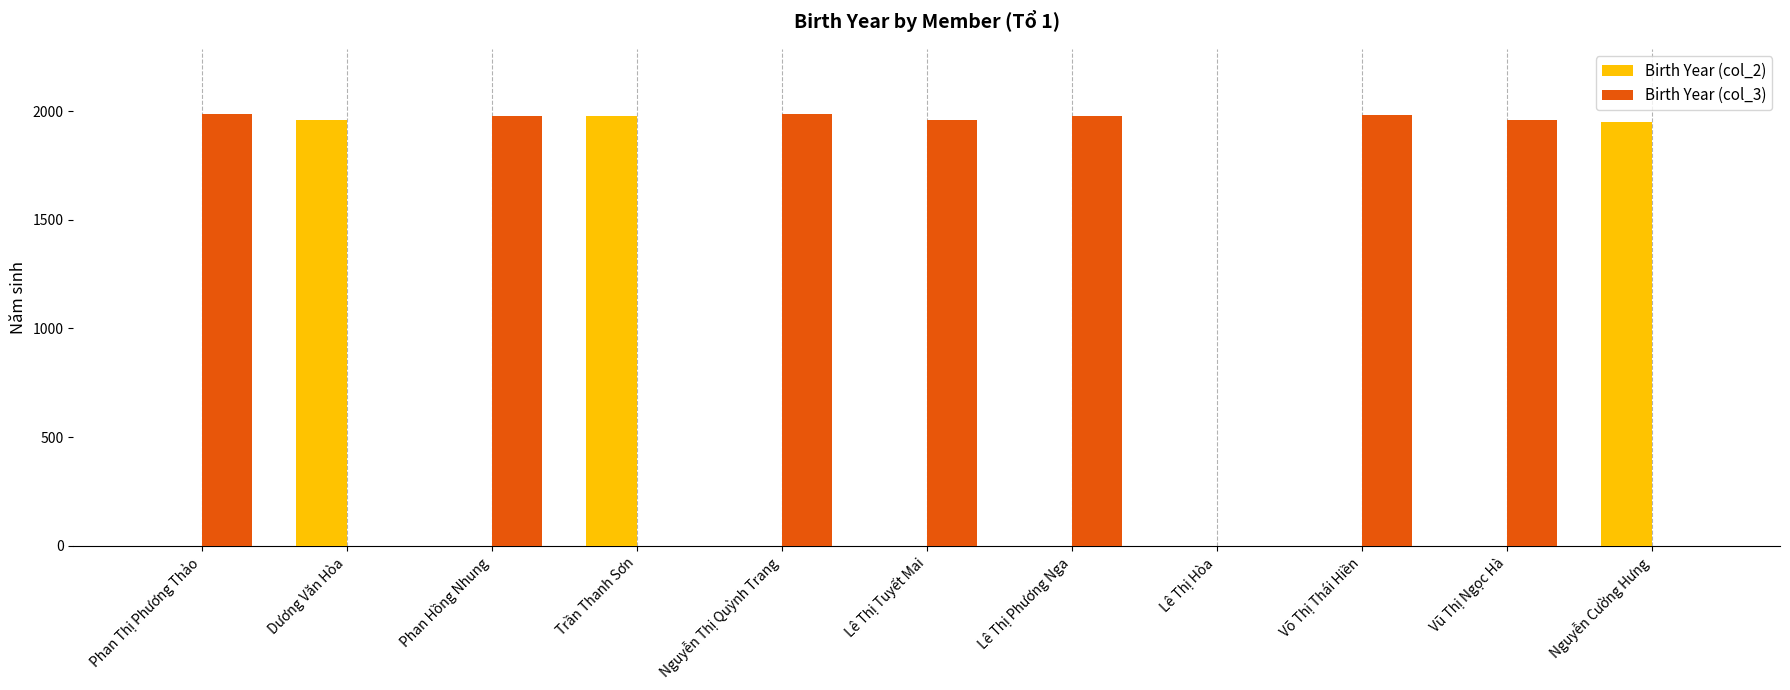

What is the spread (max minus min) of values at Trần Thanh Sơn?

1976